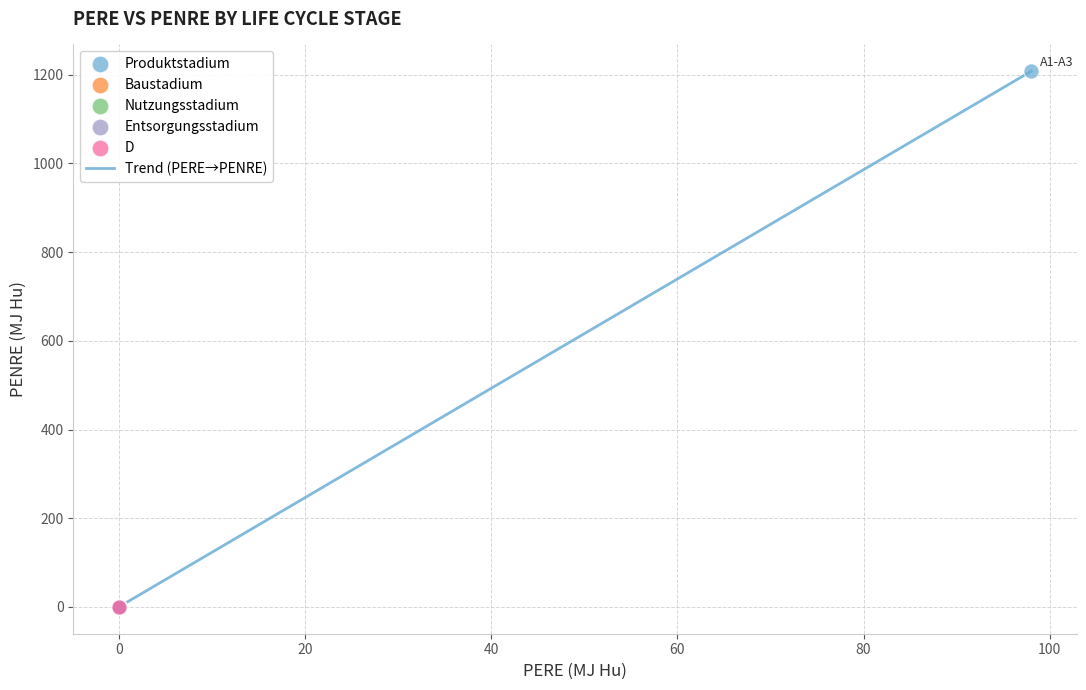

What is the difference between the maximum and minimum values?

1208.0